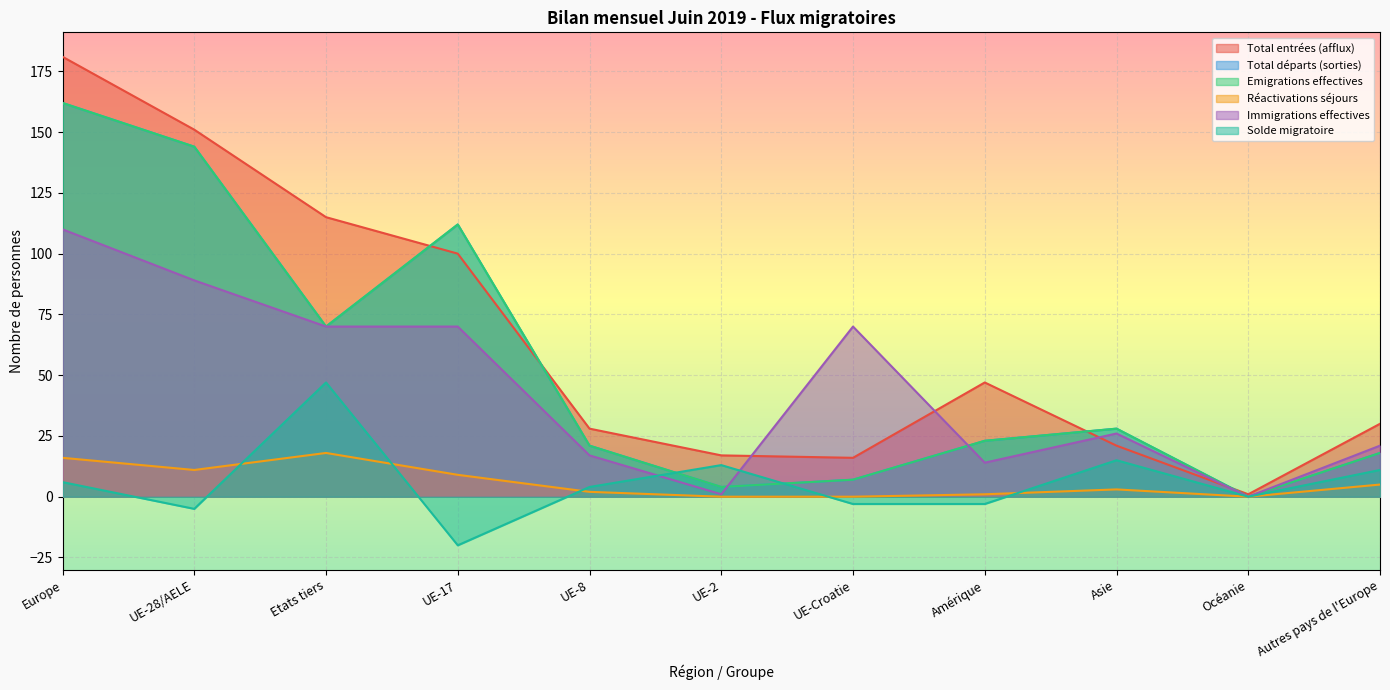

Reading left to right, extract all data points from this chart.

Total entrées (afflux): Europe=181	UE-28/AELE=151	Etats tiers=115	UE-17=100	UE-8=28	UE-2=17	UE-Croatie=16	Amérique=47	Asie=21	Océanie=1	Autres pays de l'Europe=30
Total départs (sorties): Europe=162	UE-28/AELE=144	Etats tiers=70	UE-17=112	UE-8=21	UE-2=4	UE-Croatie=7	Amérique=23	Asie=28	Océanie=0	Autres pays de l'Europe=18
Emigrations effectives: Europe=162	UE-28/AELE=144	Etats tiers=70	UE-17=112	UE-8=21	UE-2=4	UE-Croatie=7	Amérique=23	Asie=28	Océanie=0	Autres pays de l'Europe=18
Réactivations séjours: Europe=16	UE-28/AELE=11	Etats tiers=18	UE-17=9	UE-8=2	UE-2=0	UE-Croatie=0	Amérique=1	Asie=3	Océanie=0	Autres pays de l'Europe=5
Immigrations effectives: Europe=110	UE-28/AELE=89	Etats tiers=70	UE-17=70	UE-8=17	UE-2=1	UE-Croatie=70	Amérique=14	Asie=26	Océanie=0	Autres pays de l'Europe=21
Solde migratoire: Europe=6	UE-28/AELE=-5	Etats tiers=47	UE-17=-20	UE-8=4	UE-2=13	UE-Croatie=-3	Amérique=-3	Asie=15	Océanie=0	Autres pays de l'Europe=11